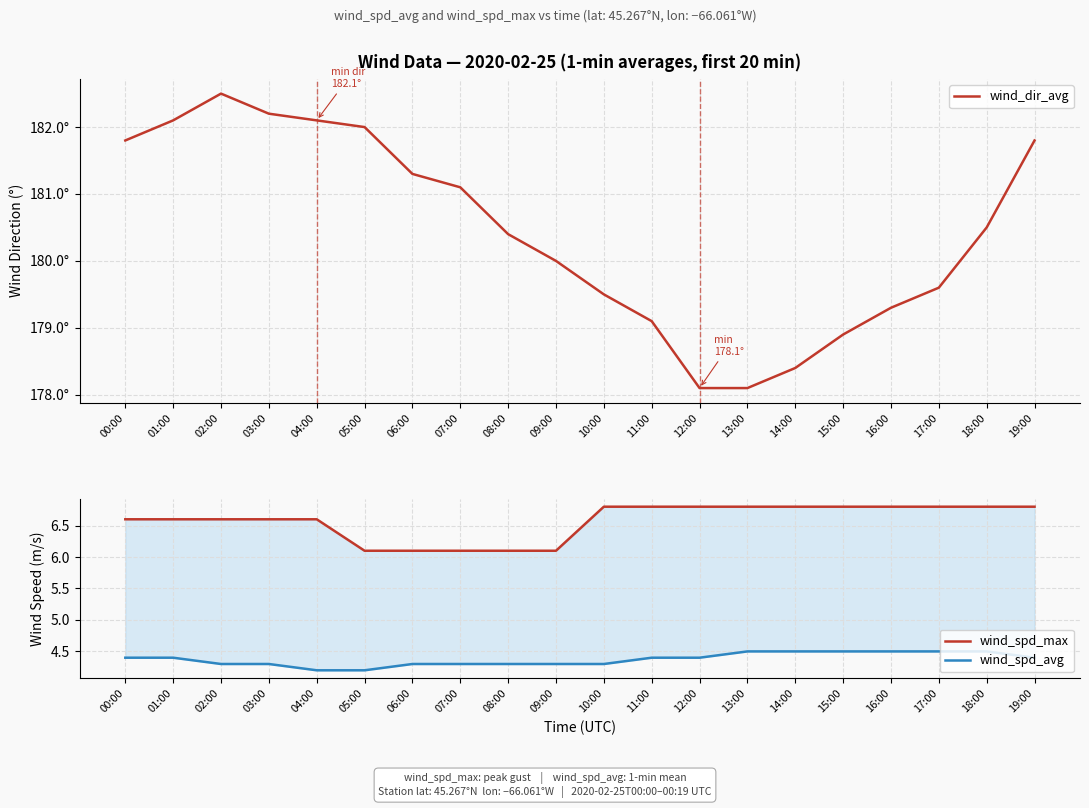

How many lines are shown in the chart?

3